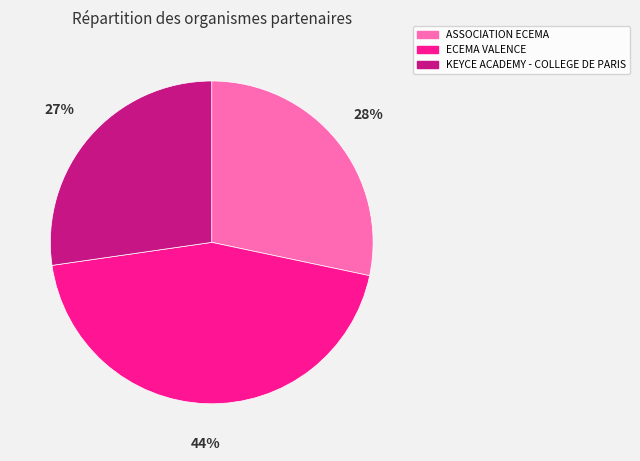

To the nearest percent, what is the difference between the ECEMA VALENCE and ASSOCIATION ECEMA slice percentages?

16%